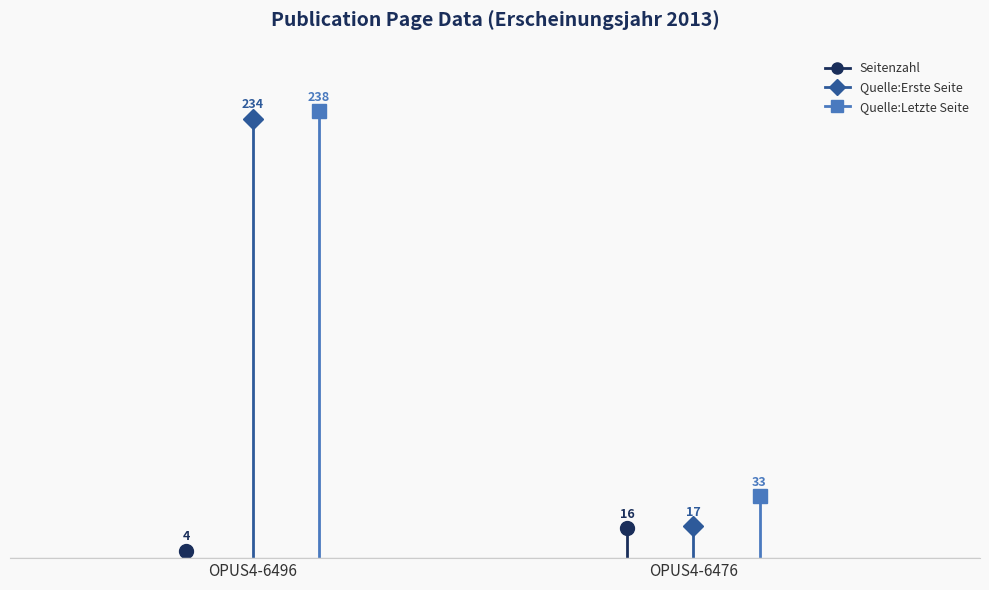

What is the difference between the maximum and minimum values in the Quelle:Letzte Seite series?

205